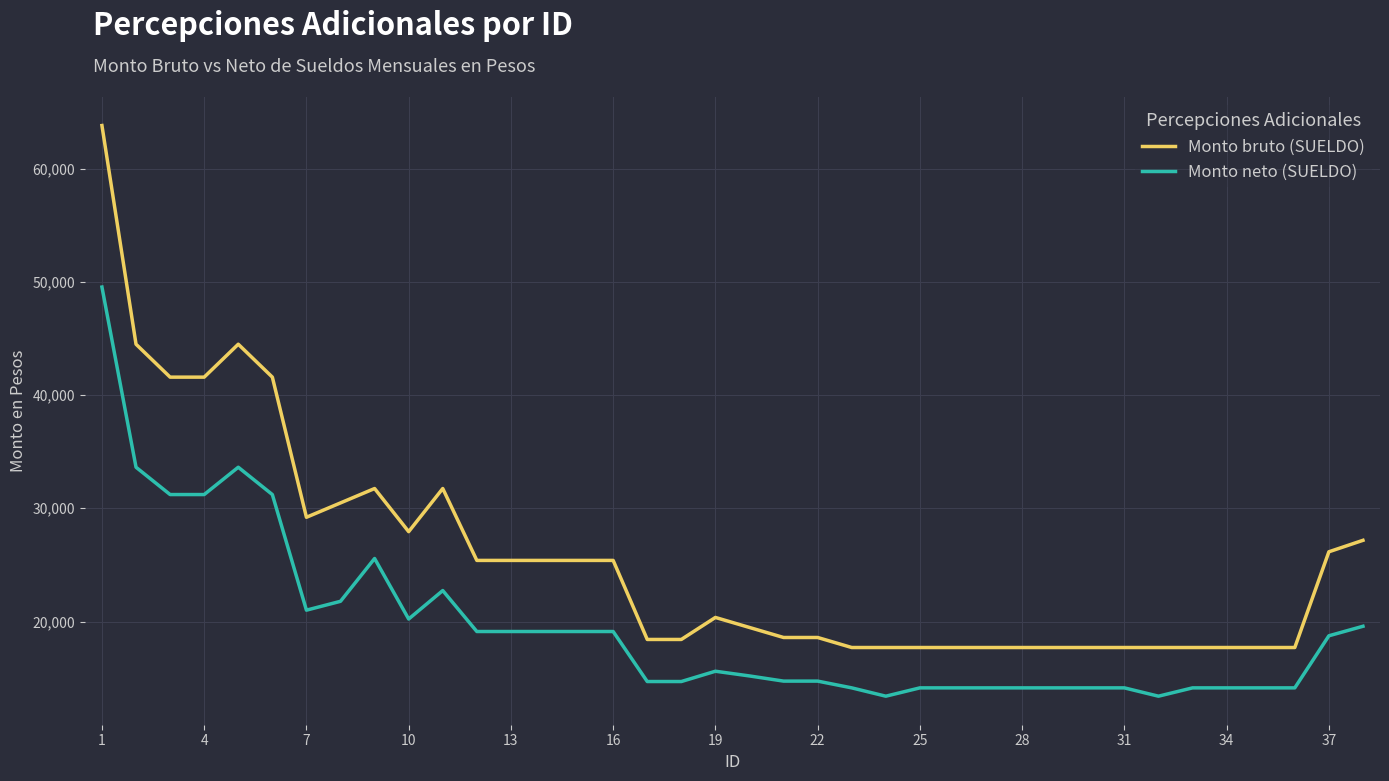

Rank the series by their maximum value, from highest to lowest.

Monto bruto (SUELDO), Monto neto (SUELDO)